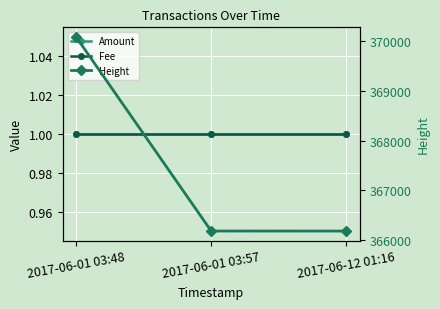

Which category has the highest value across all series?

2017-06-01 03:48